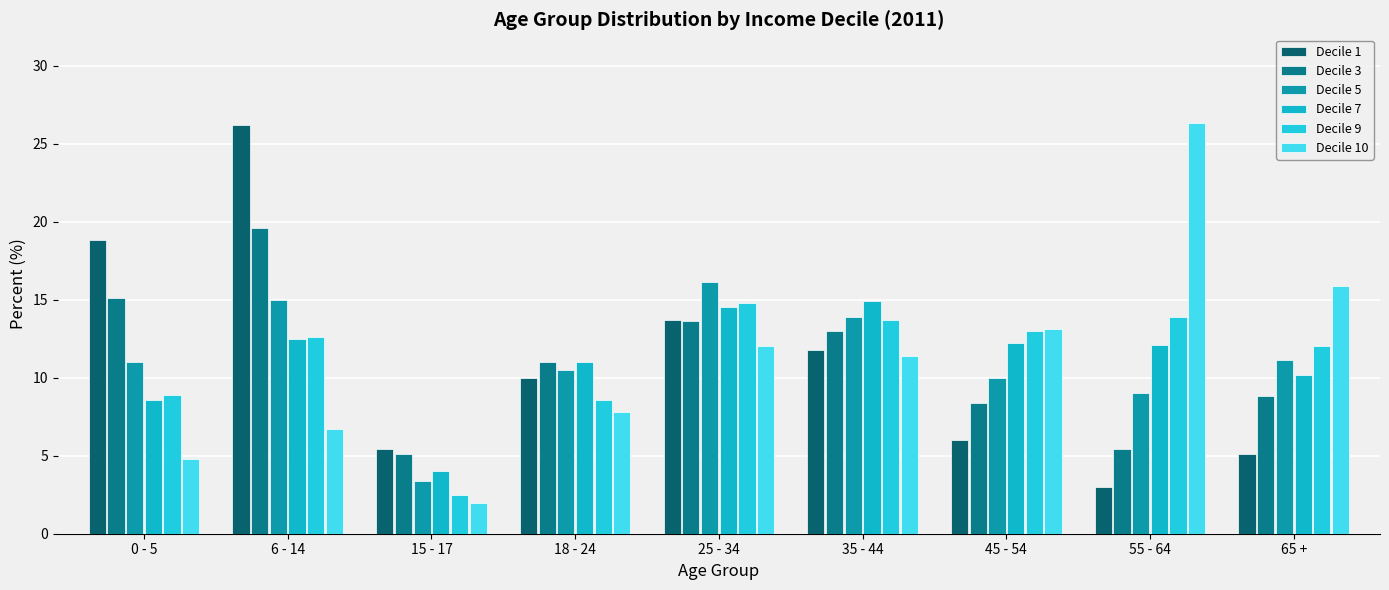

At how many categories does at least one series exceed 16?

4